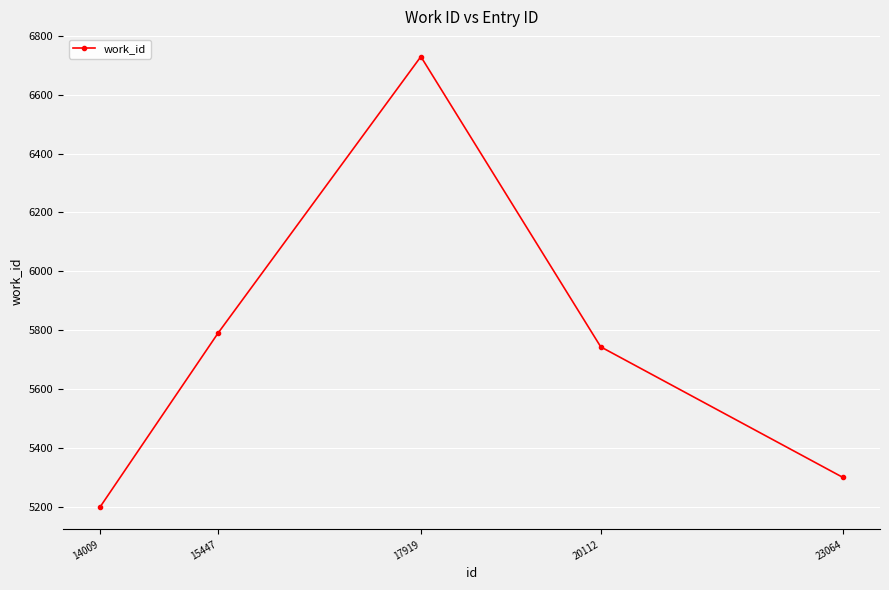

The value at 20112 is 9238. True or false?

False